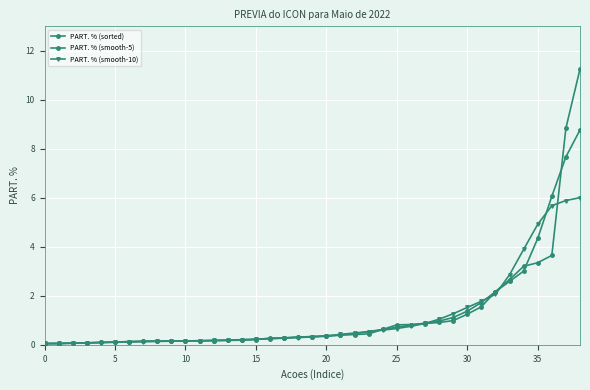

Is this an area chart (filled region under the line)?

No